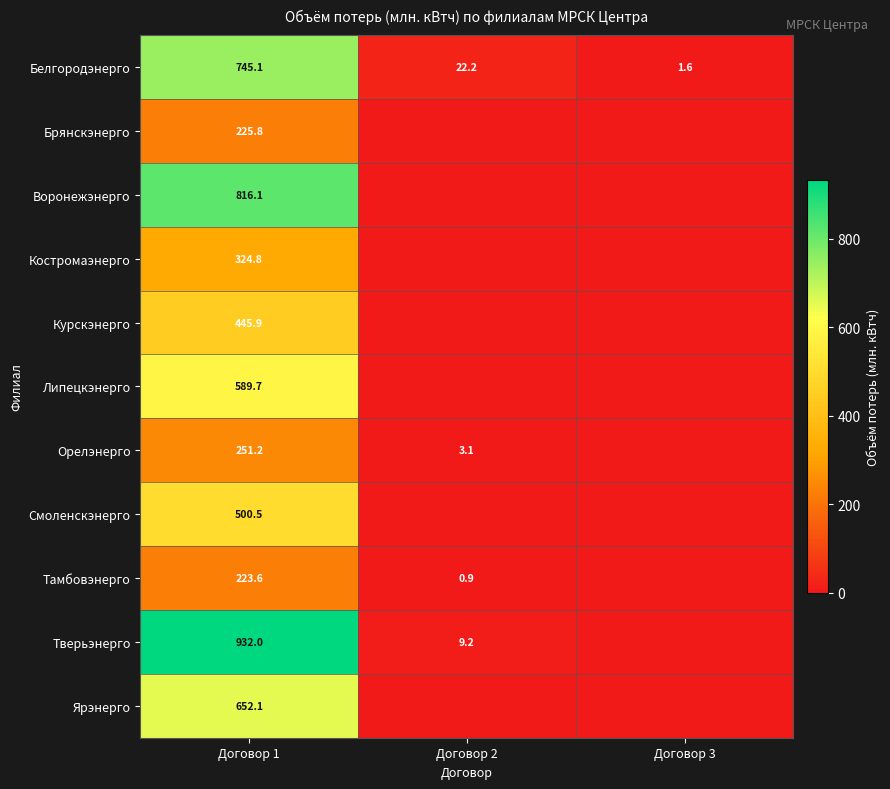

What is the minimum value for Белгородэнерго?

1.6